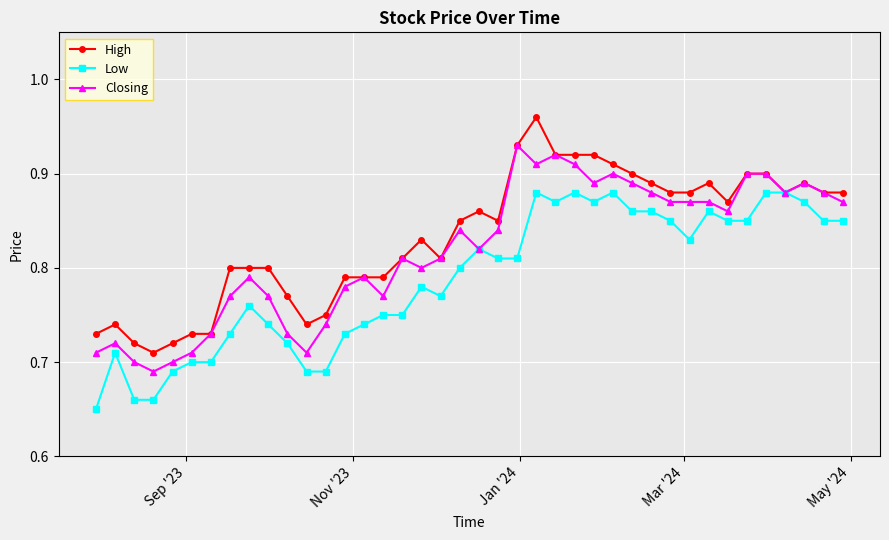

True or false: Low has more than 2 points higher than both neighbors.

True